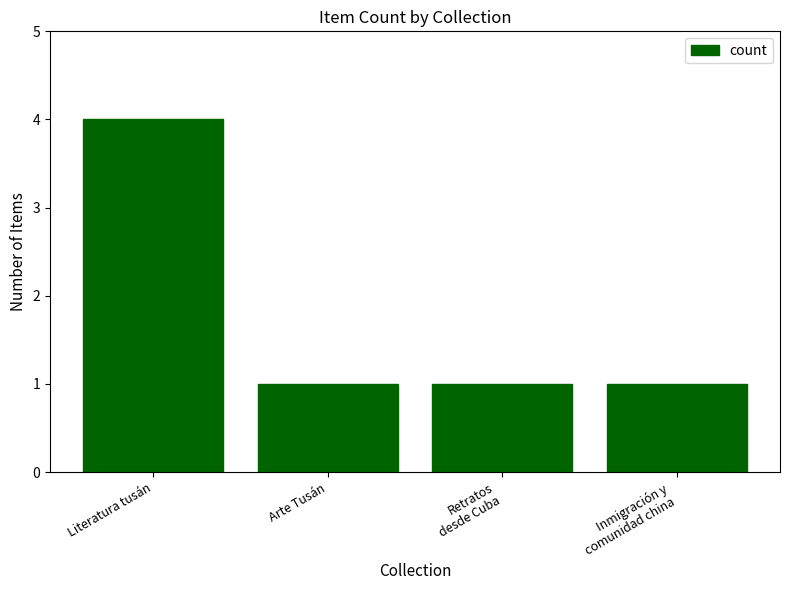

What is the difference between the maximum and minimum values?

3